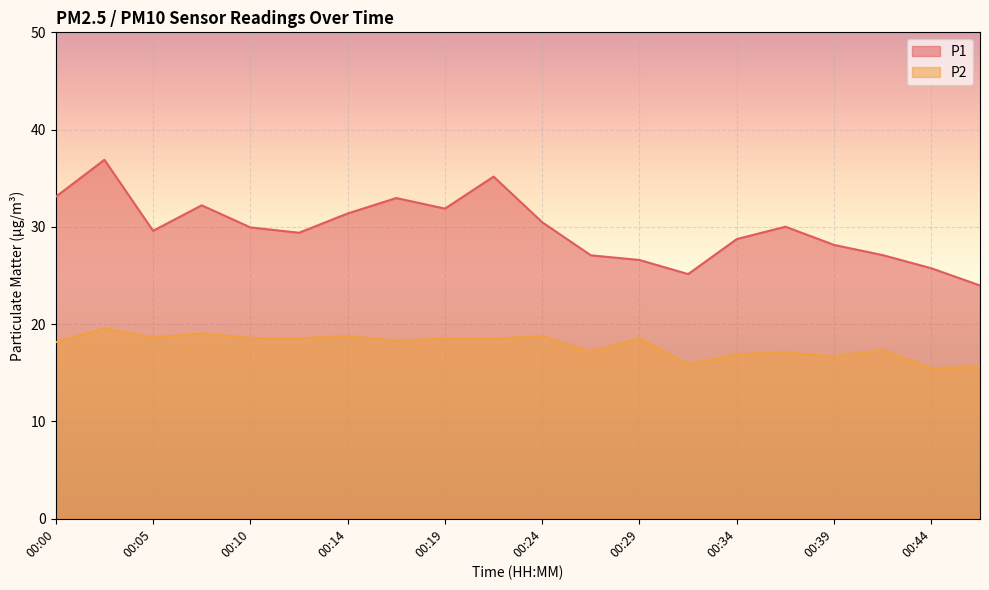

What is the sum of all P2 values?

356.1